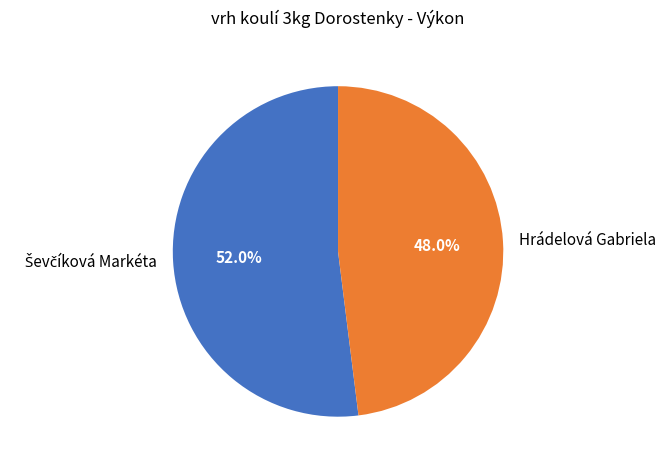

Is there a majority slice in this chart?

Yes